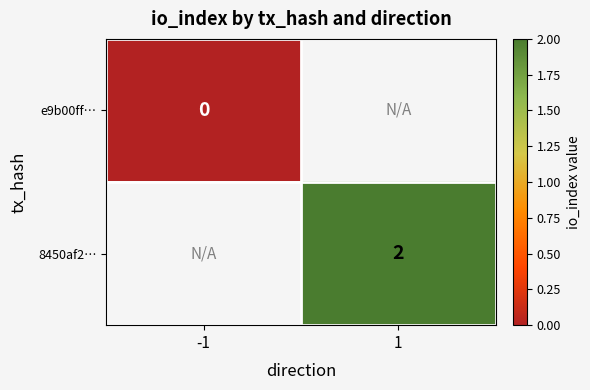

The value of 8450af2… at 1 is 1. True or false?

False